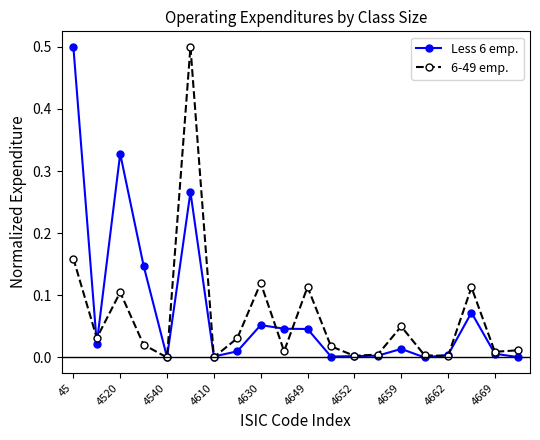

What is the maximum value shown in the chart?

0.5